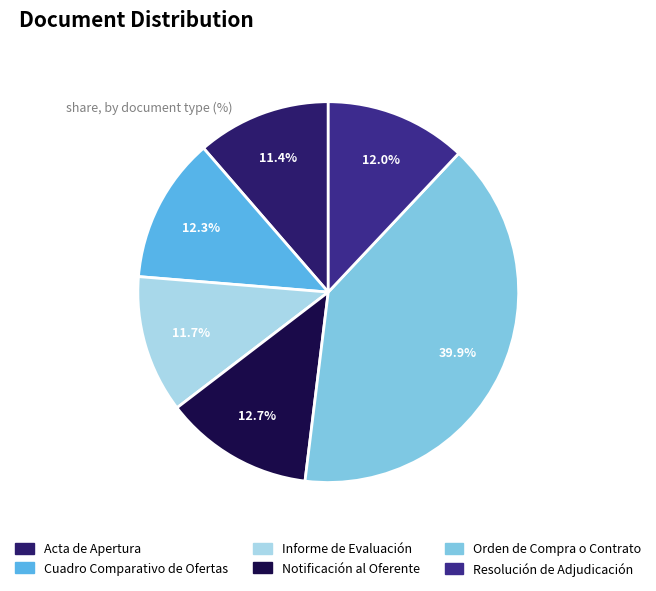

Which slice is the smallest?

Acta de Apertura